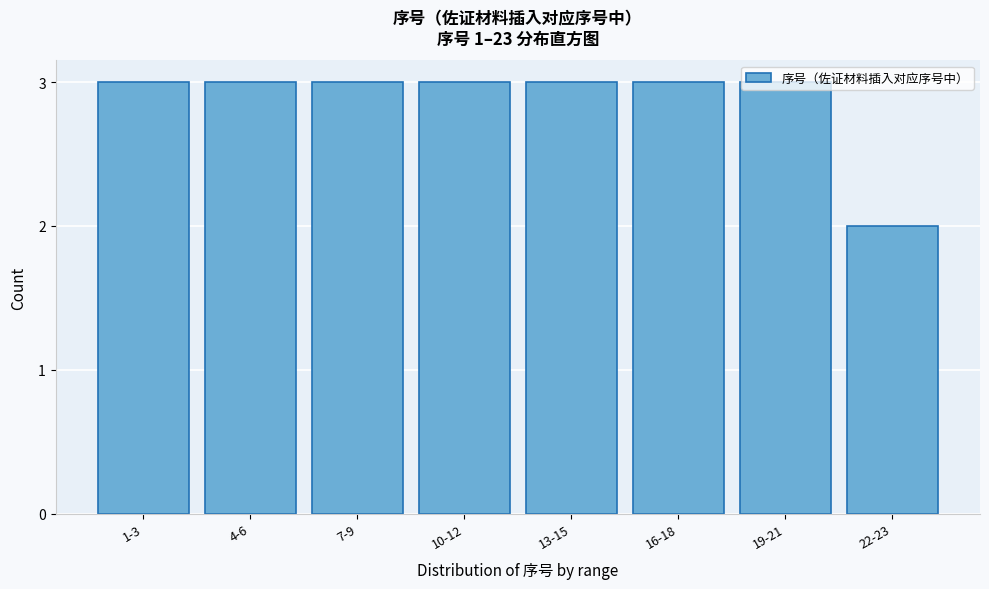

What is the ratio of the value at 7-9 to the value at 22-23?

1.5